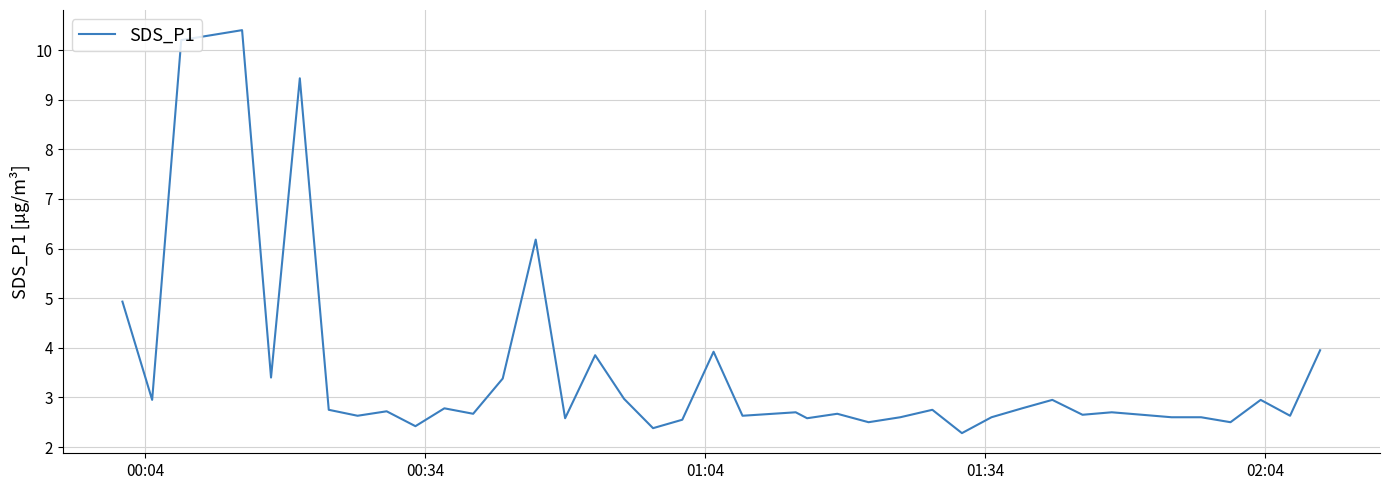

What is the greatest value displayed?

10.4